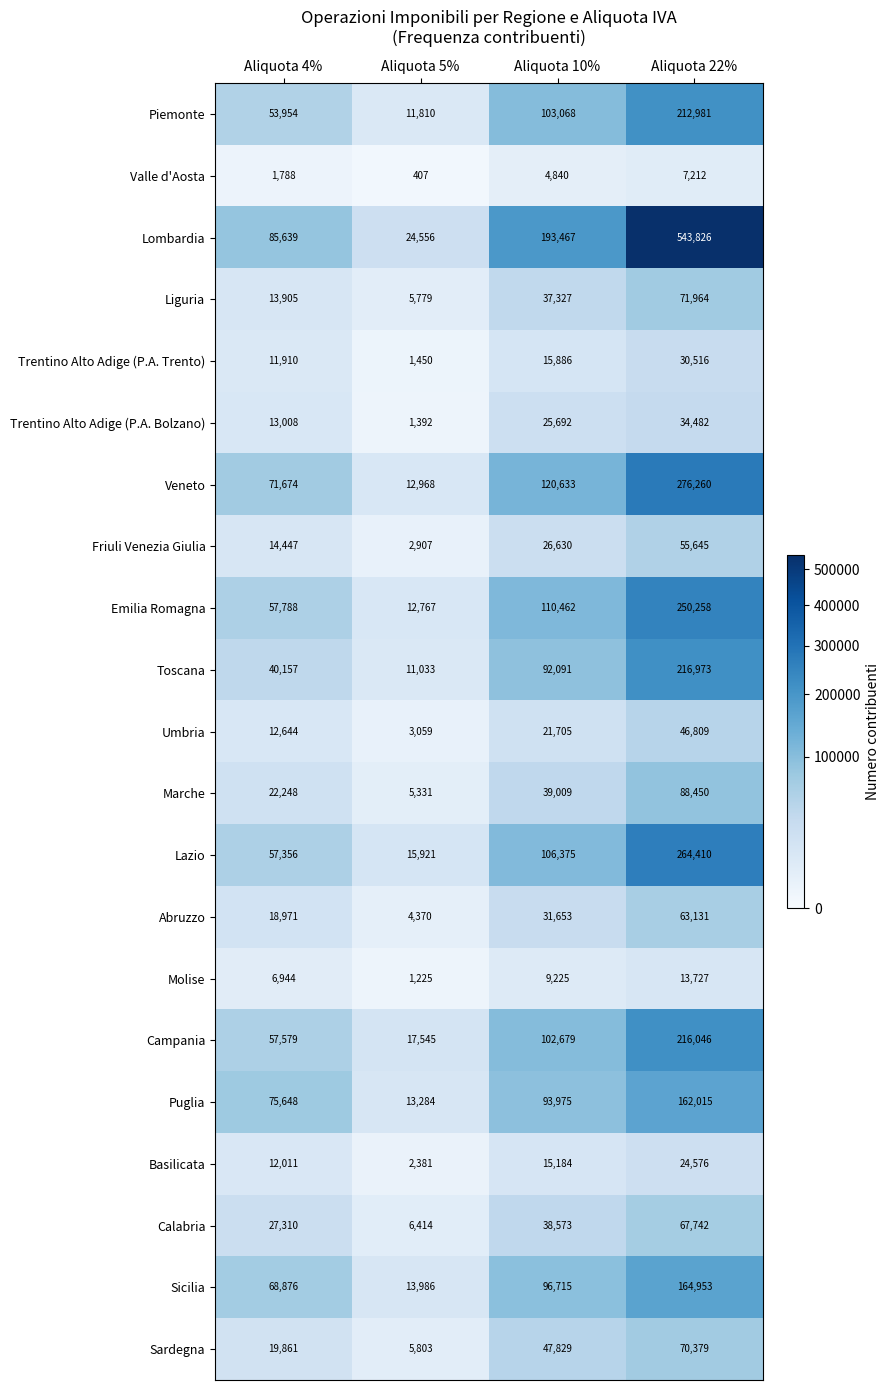

Which category has the lowest value across all series?

Aliquota 5%